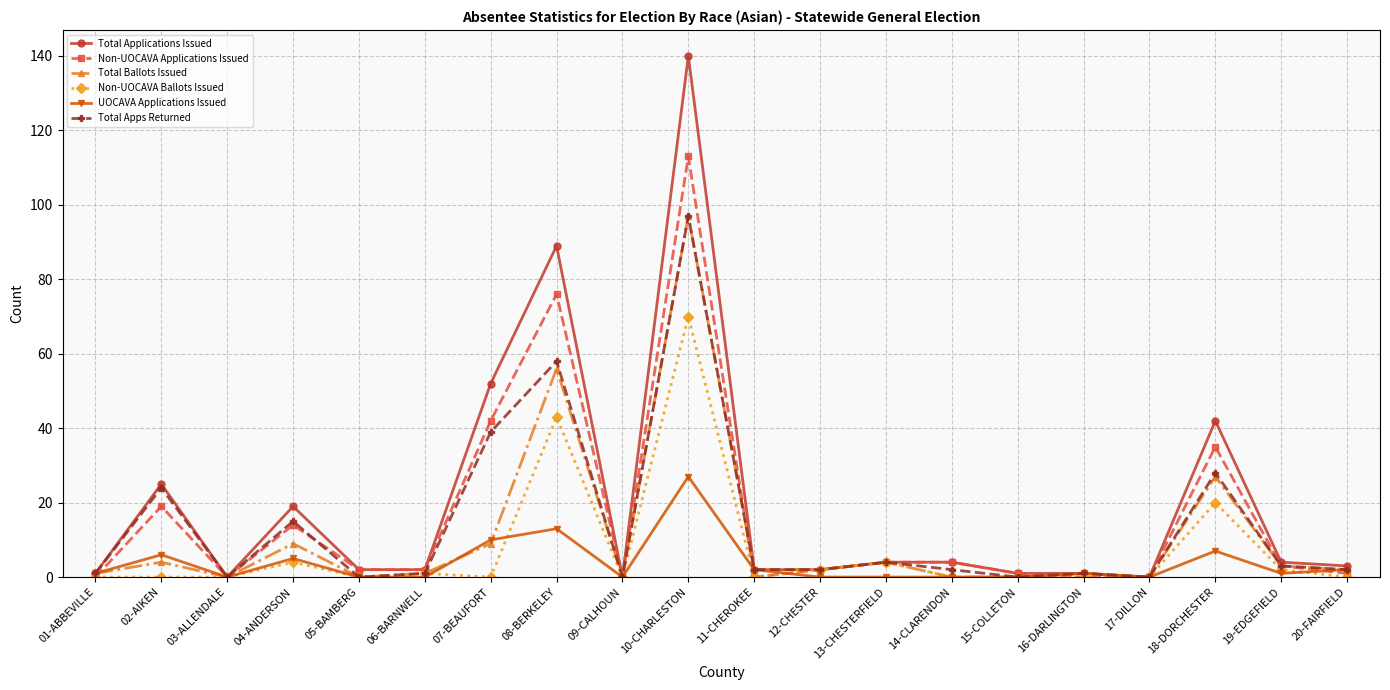

What is the highest value of the Total Applications Issued series?

140